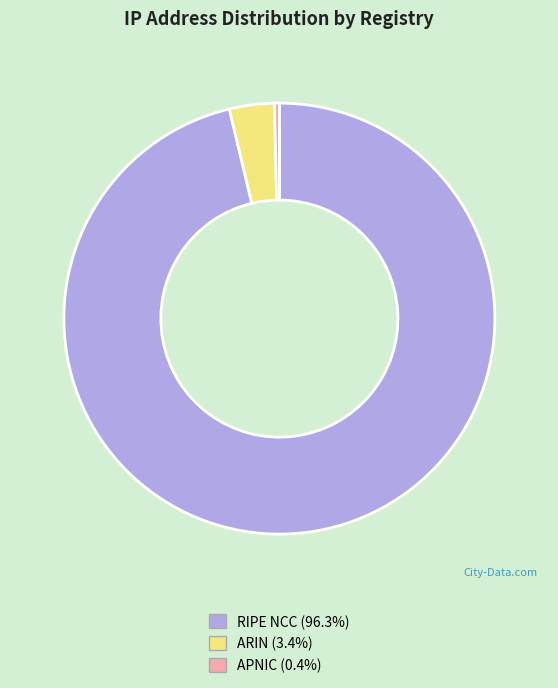

Approximately how many times larger is the value at ARIN compared to APNIC?

9.3